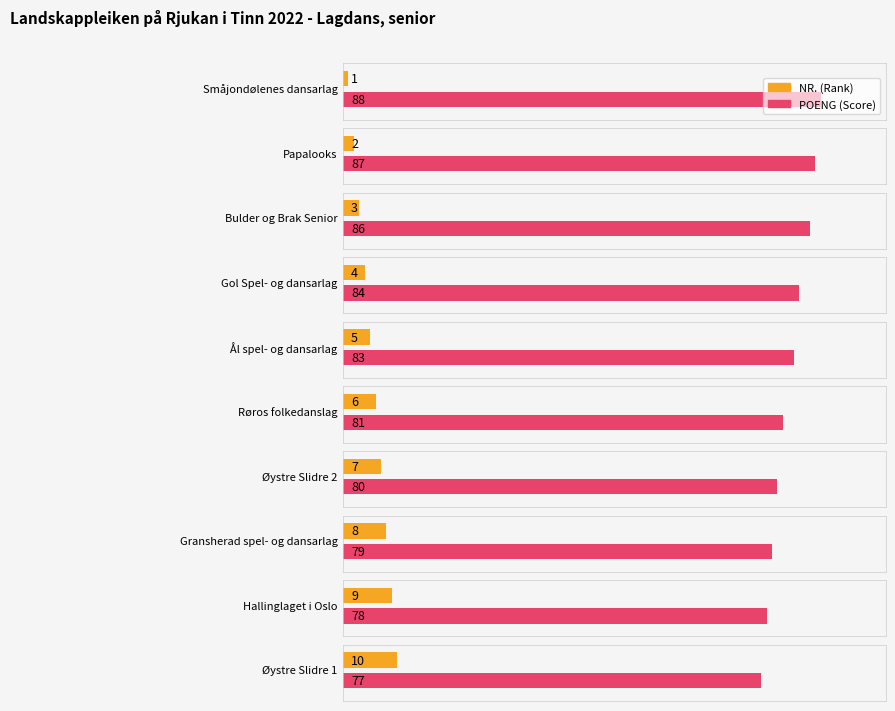

What is the label of the 10th bar from the left?

Øystre Slidre 1